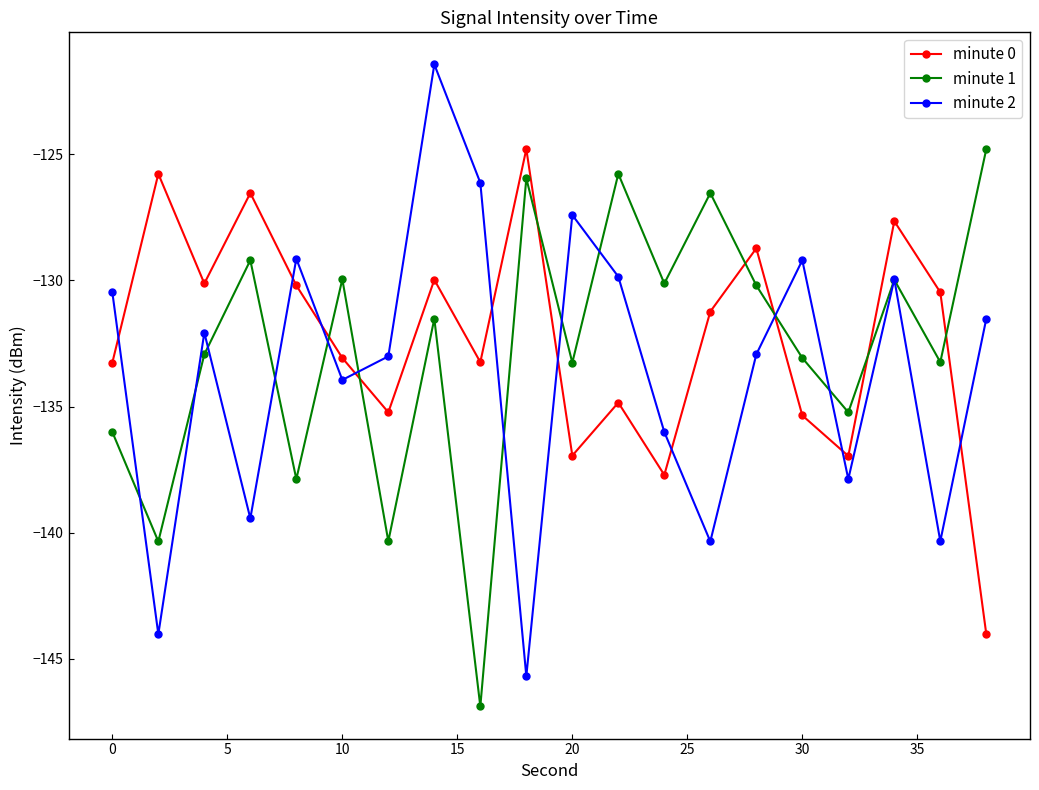

In minute 0, how many points are lower than both neighbors (excluding endpoints)?

6